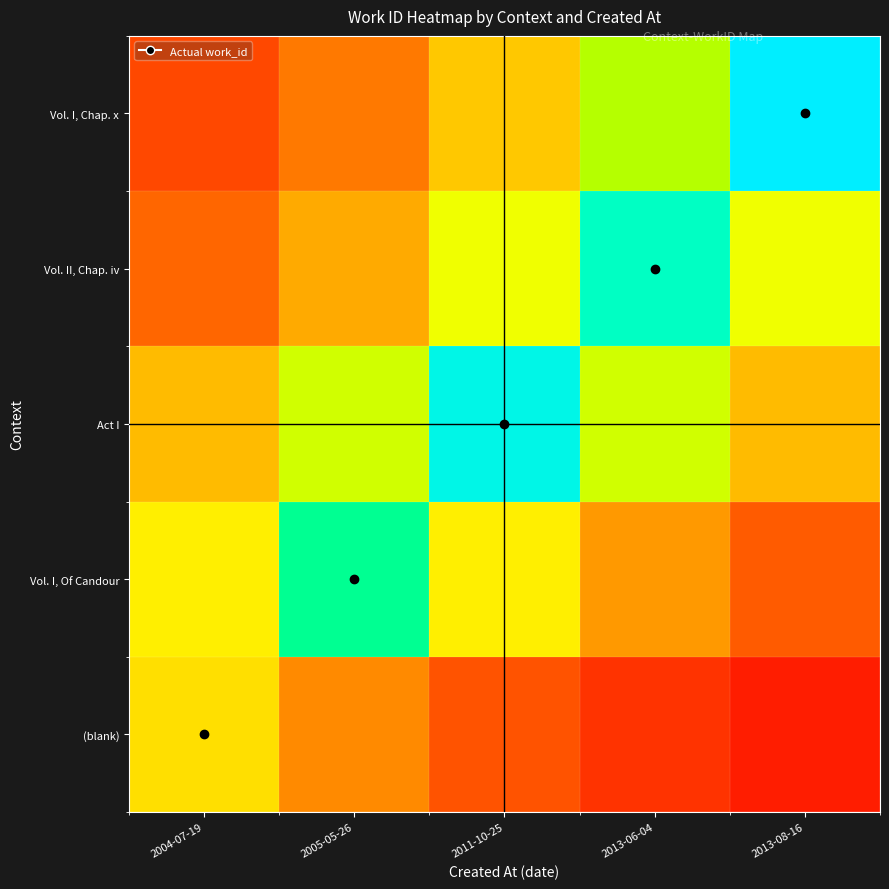

List the series in order of their peak value, lowest first.

(blank), Vol. I, Of Candour, Vol. II, Chap. iv, Act I, Vol. I, Chap. x